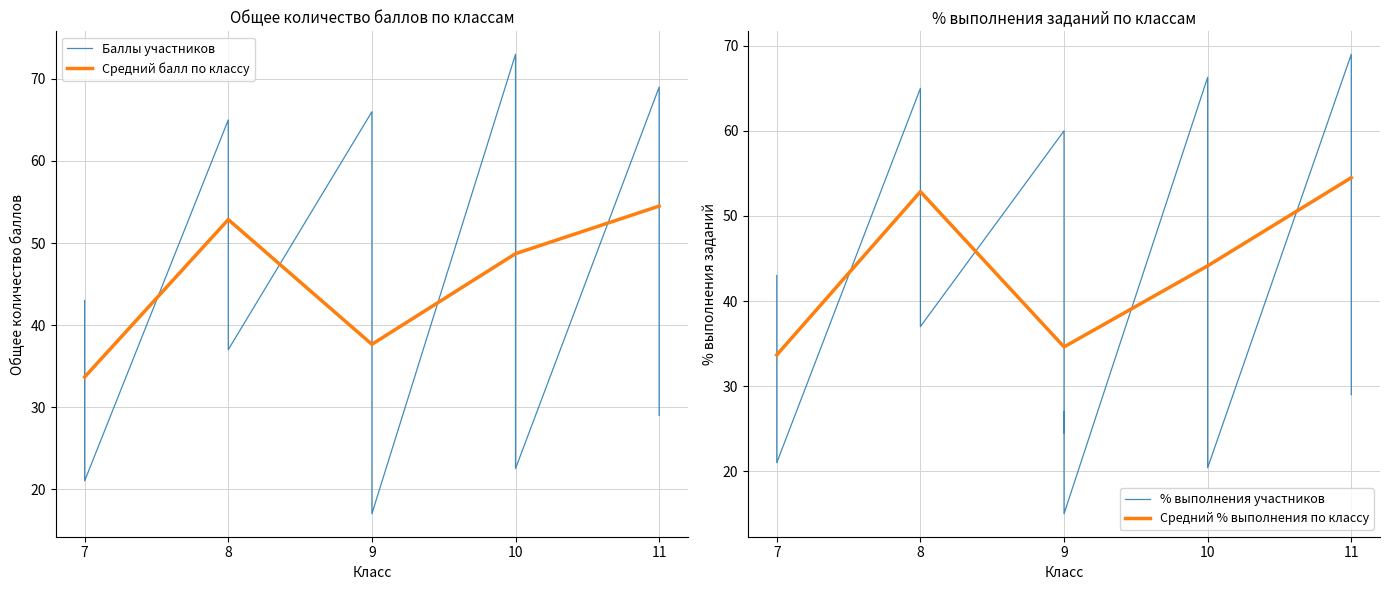

What is the highest value of the Средний балл по классу series?

54.5